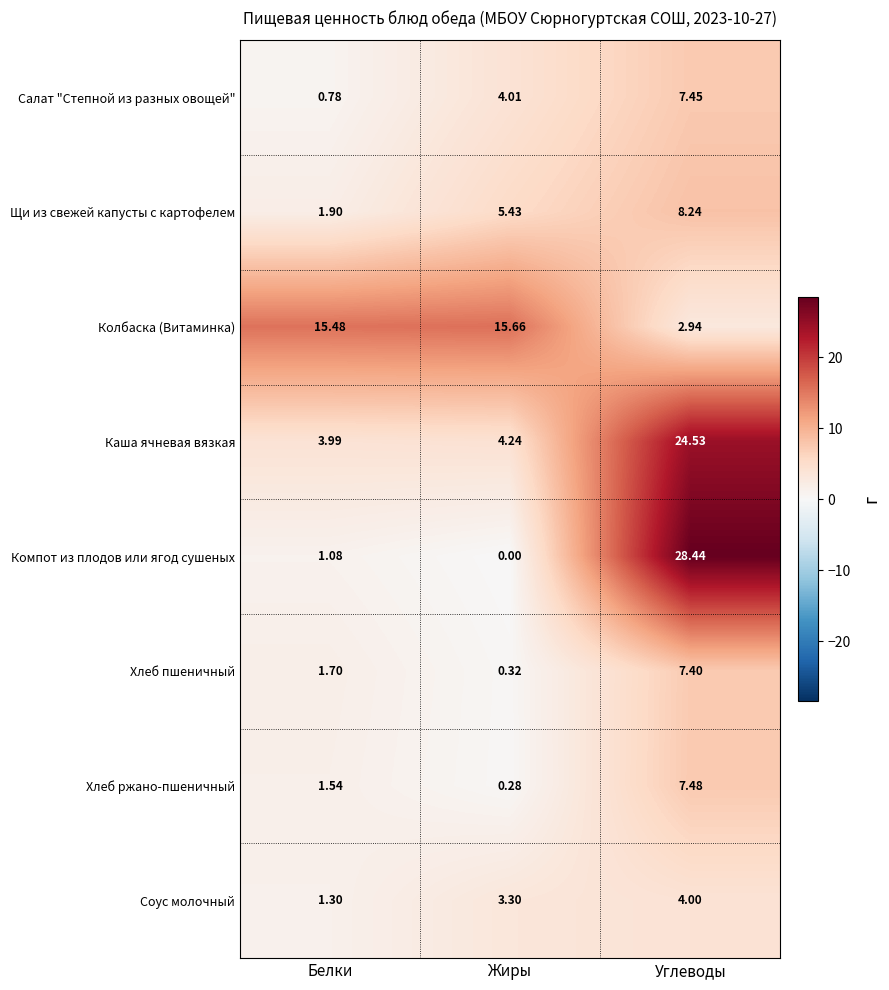

At which label does Щи из свежей капусты с картофелем reach its minimum?

Белки